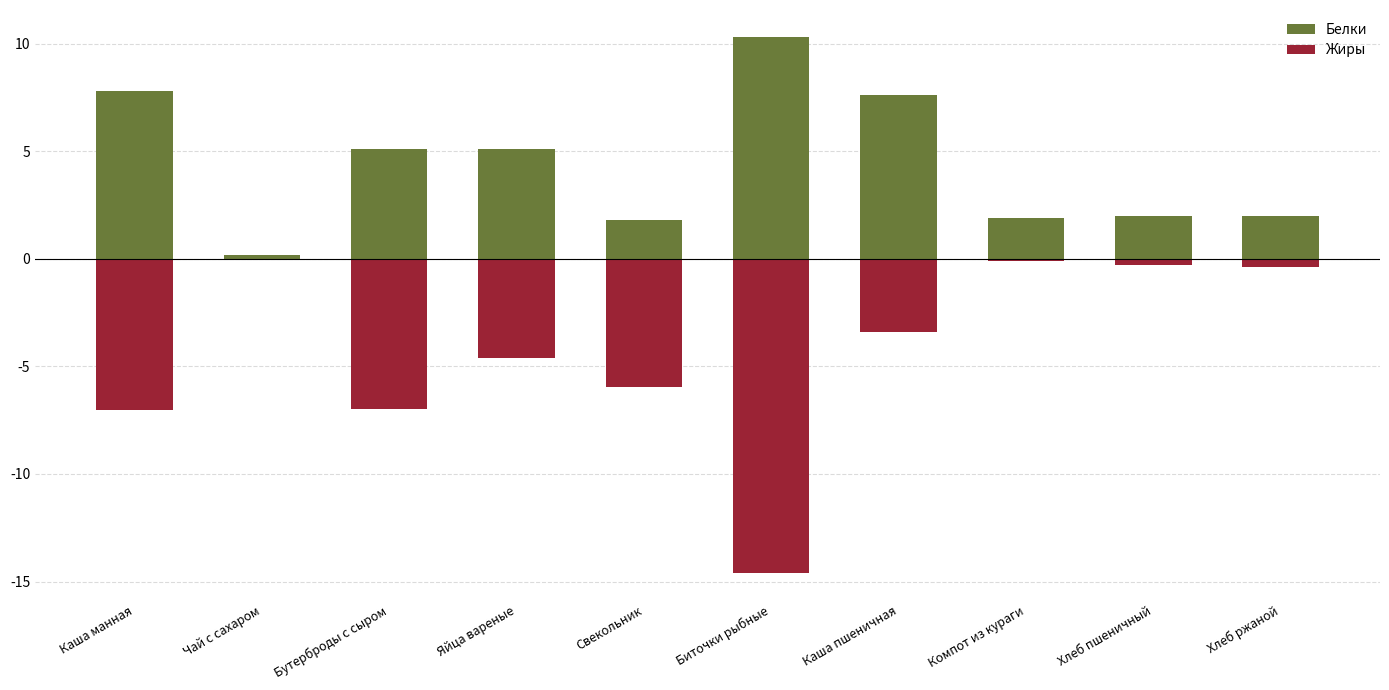

What is the value of the Жиры bar at the 8th from the left?

-0.1